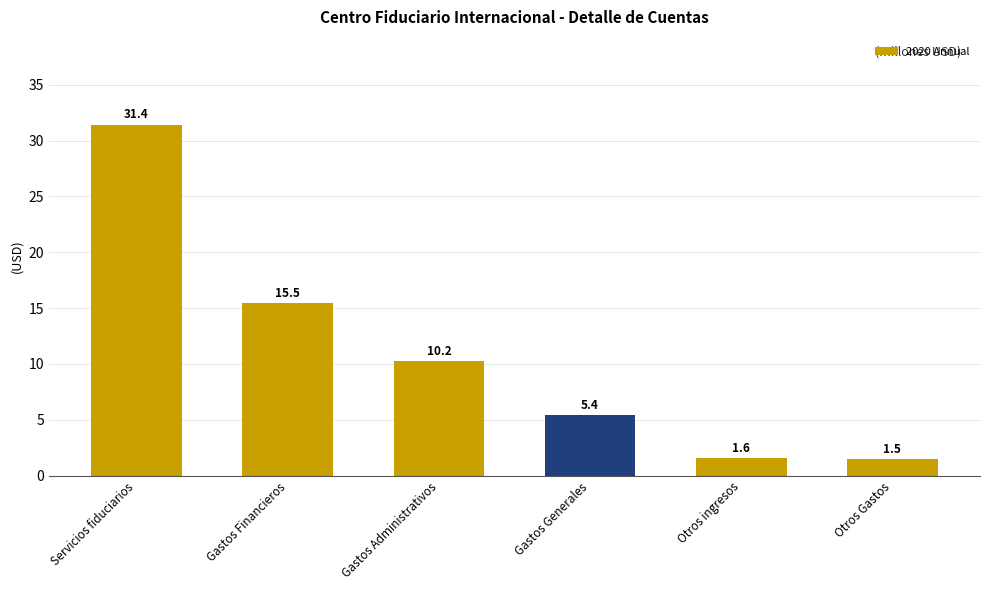

How many bars are there in total?

6